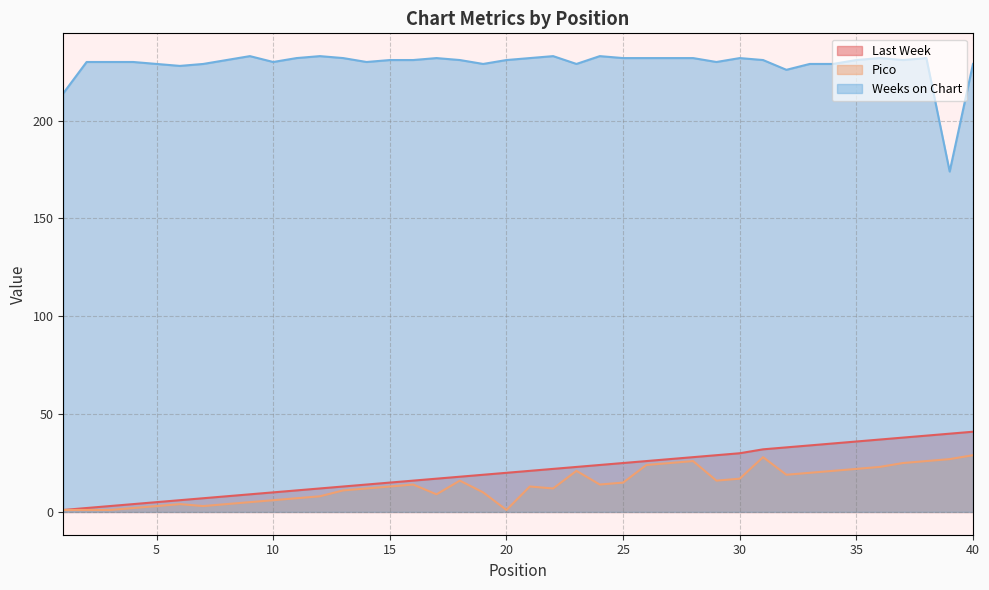

What are all the series names shown in the legend?

Last Week, Pico, Weeks on Chart